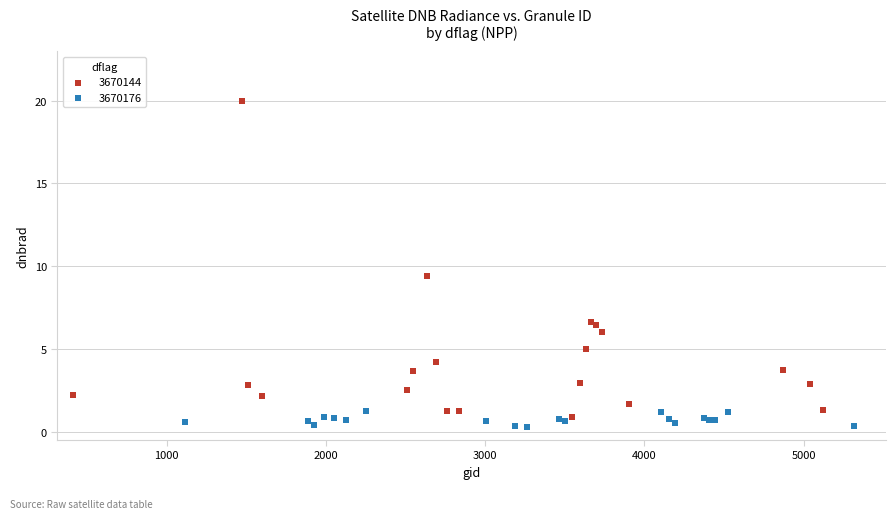

Which series reaches the maximum Y coordinate?

3670144